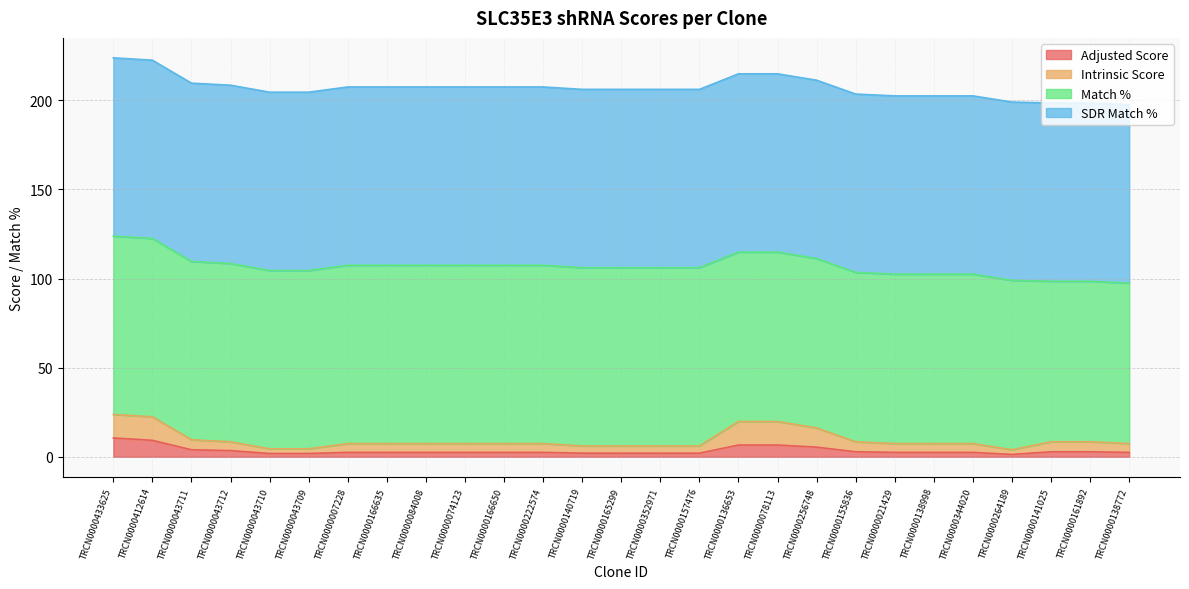

How many data points in Adjusted Score are above 2?

24